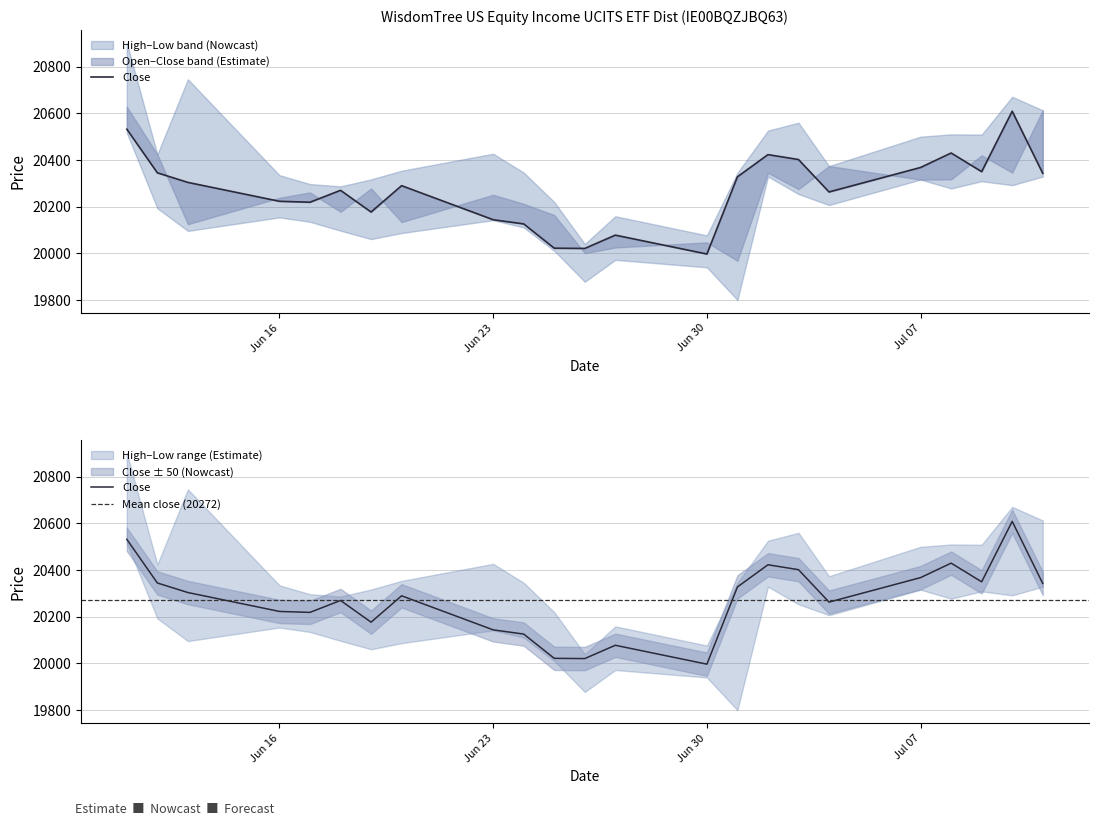

True or false: High and Open intersect in this chart.

False